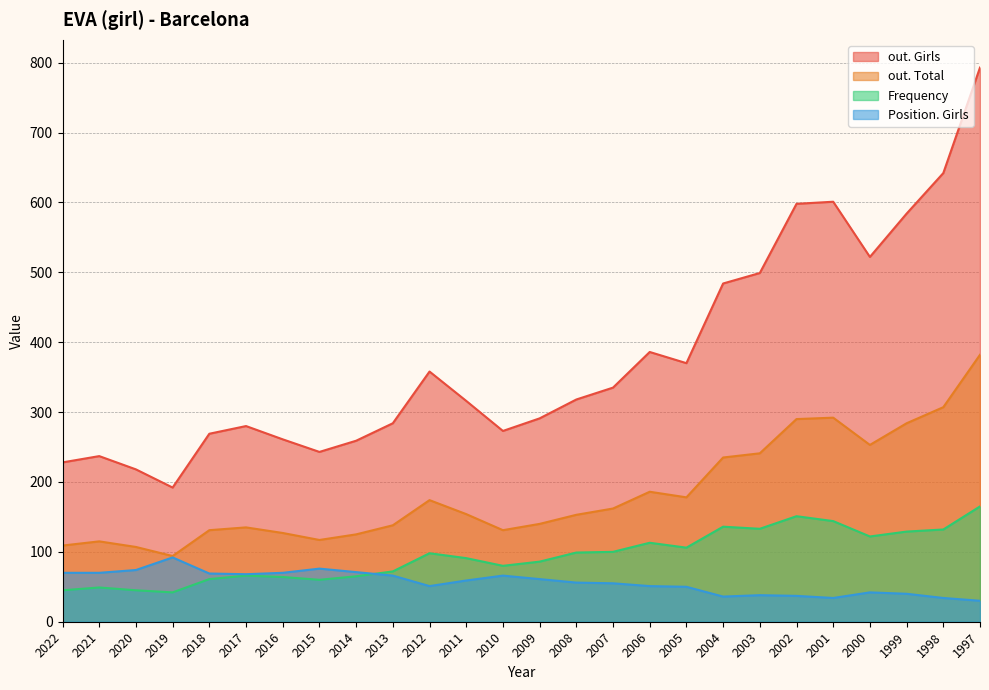

Rank the series at 2019 from lowest to highest value.

Frequency, Position. Girls, out. Total, out. Girls